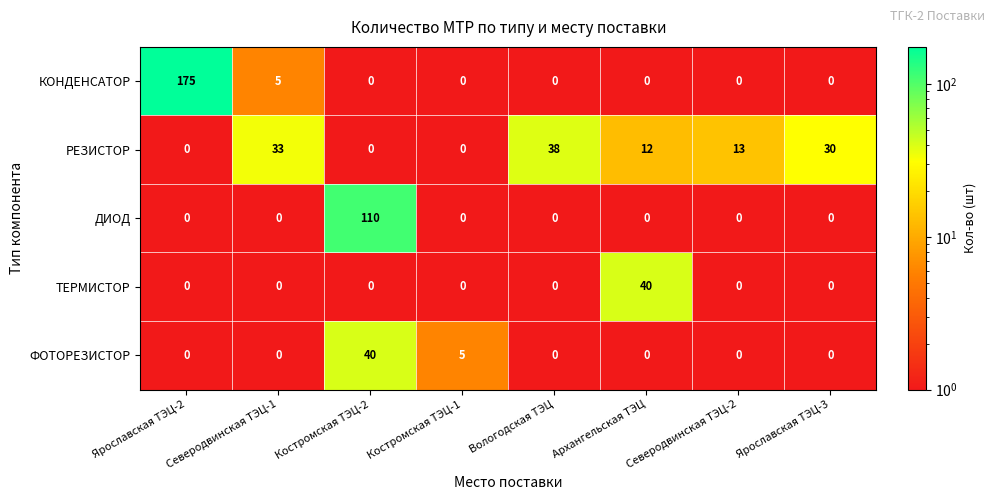

Which series has the largest total across all categories?

КОНДЕНСАТОР